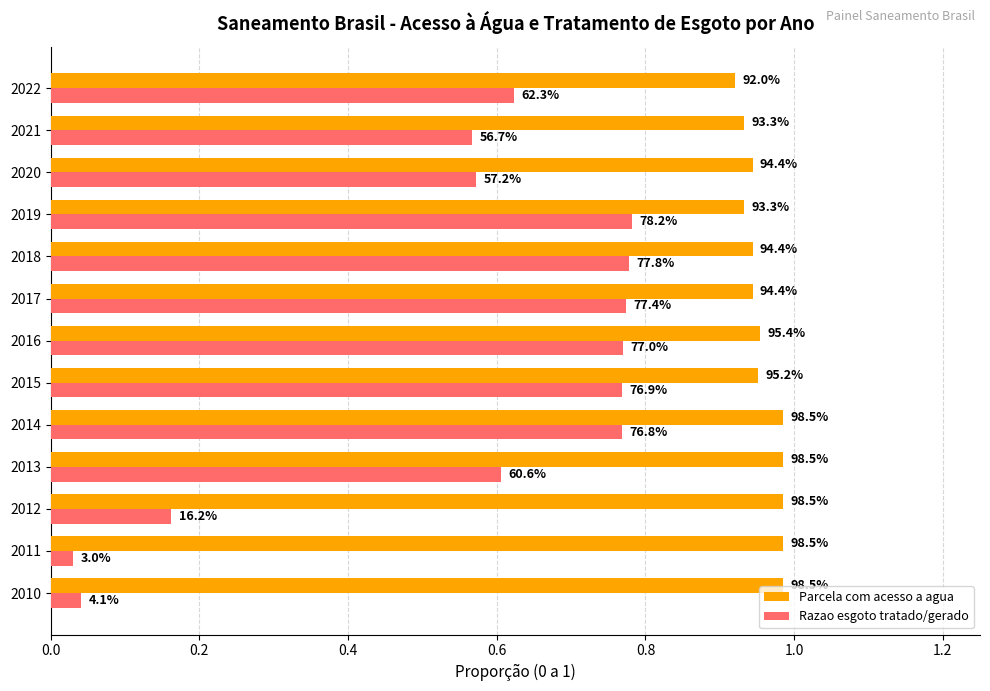

What is the average value of the Parcela com acesso a agua series?

1.0